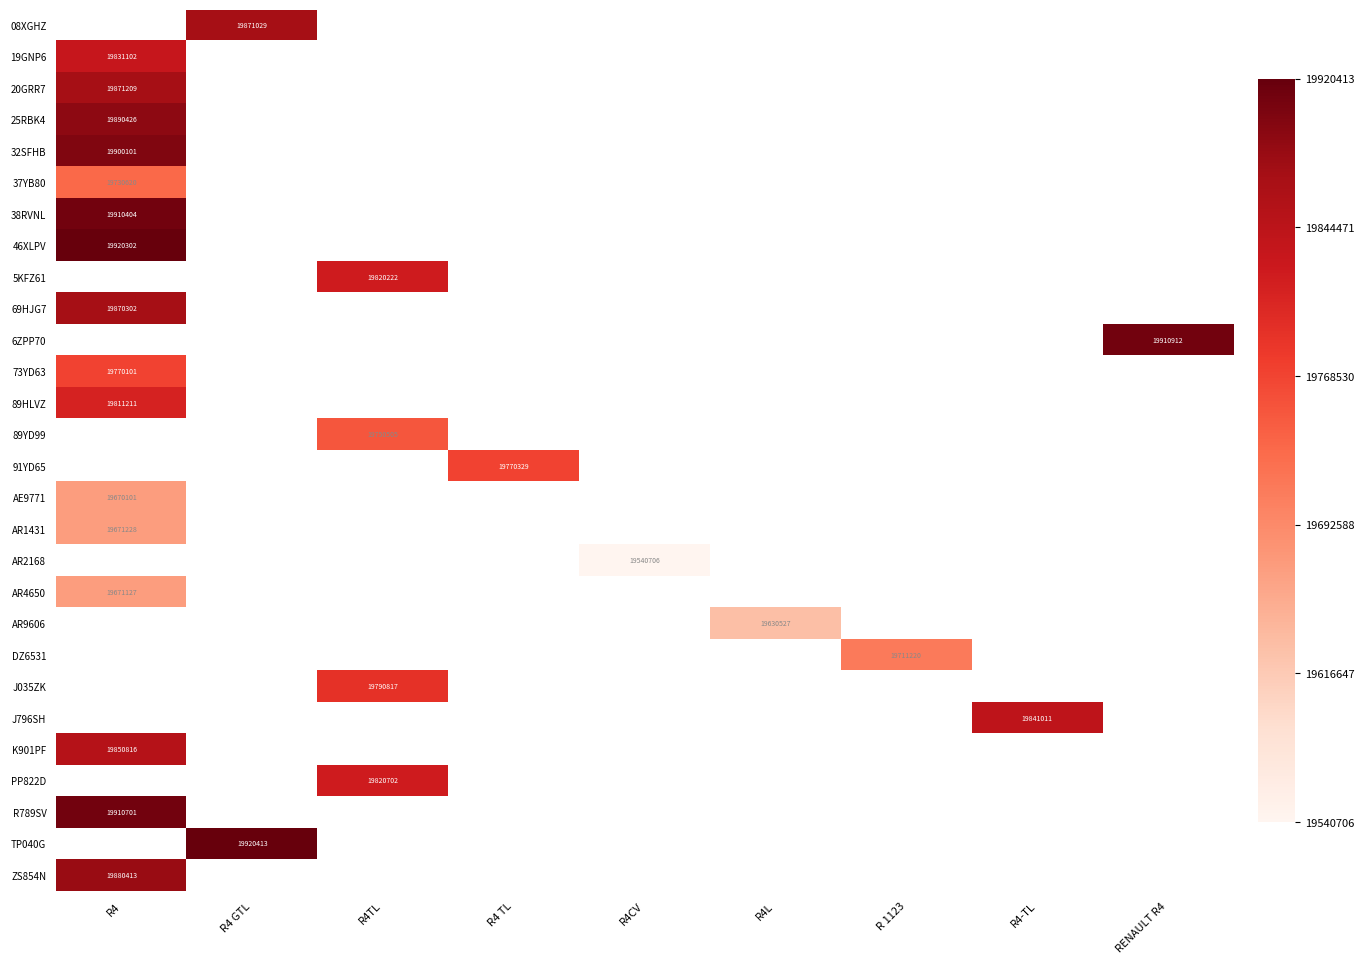

Which label corresponds to the largest value in the chart?

R4 GTL